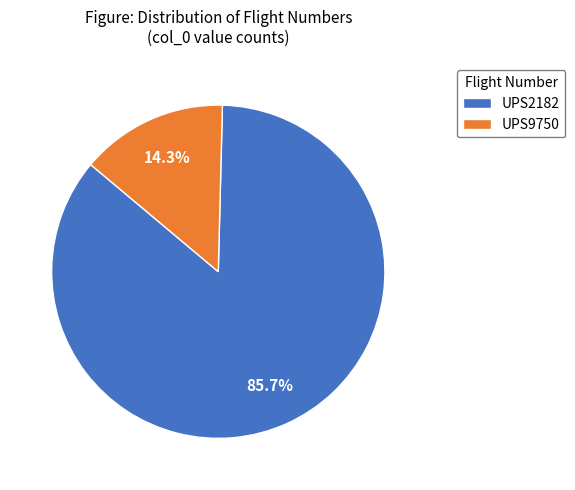

To the nearest percent, what is the difference between the largest and smallest slice percentages?

71%